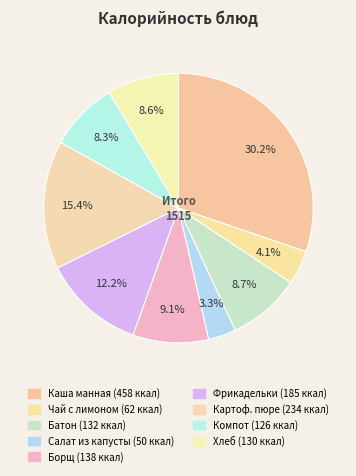

Count the number of slices in the pie.

9